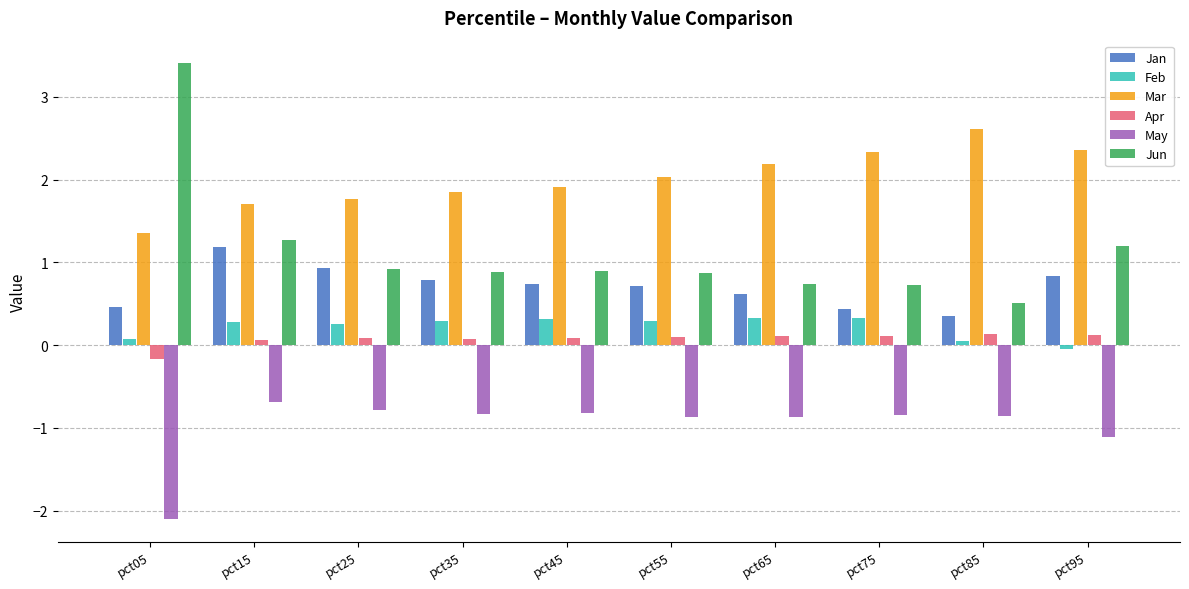

What is the difference between the maximum and minimum values in the Apr series?

0.3